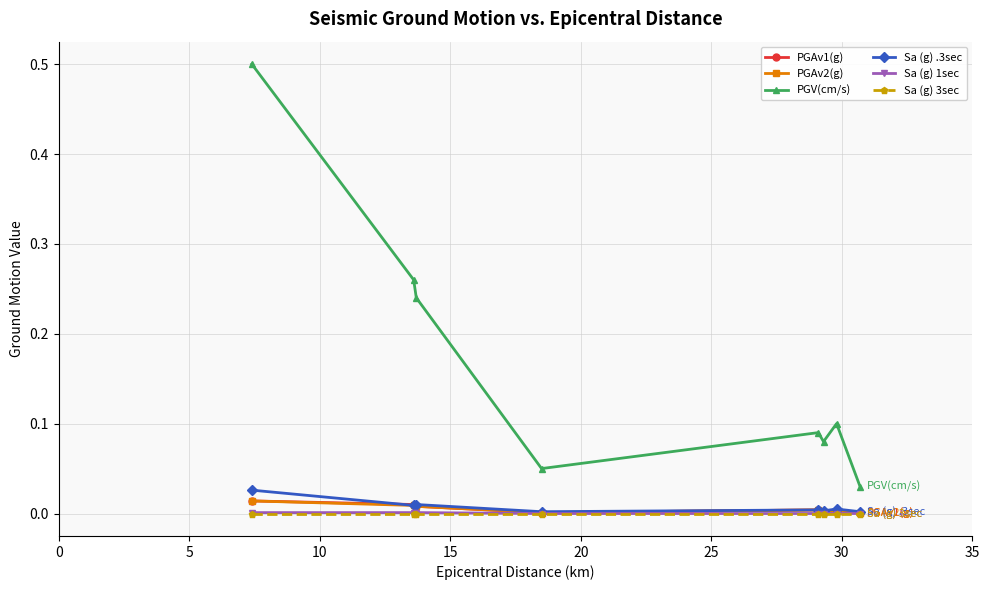

Is this an area chart (filled region under the line)?

No